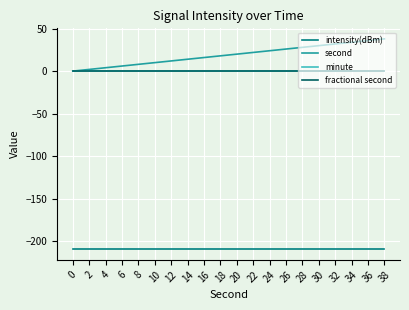

Does the chart display data point markers on the line(s)?

No